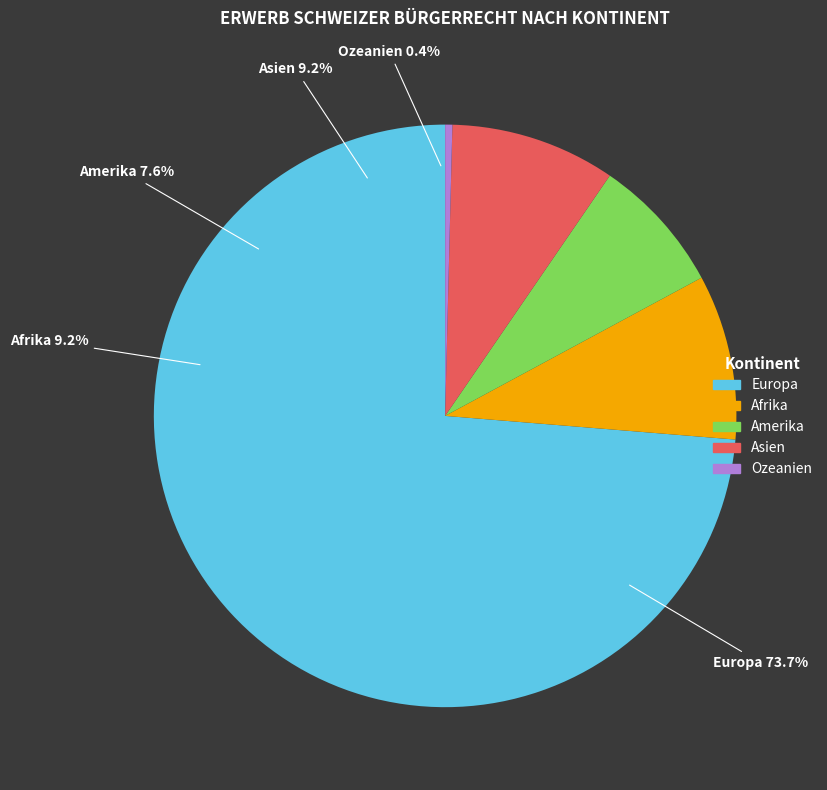

How many slices are in this pie chart?

5